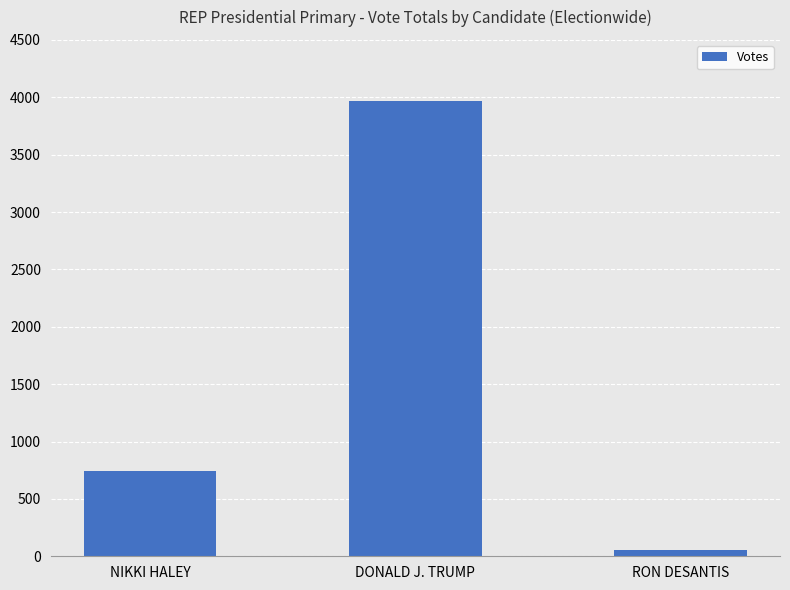

At which category does the chart reach its minimum across all series?

RON DESANTIS